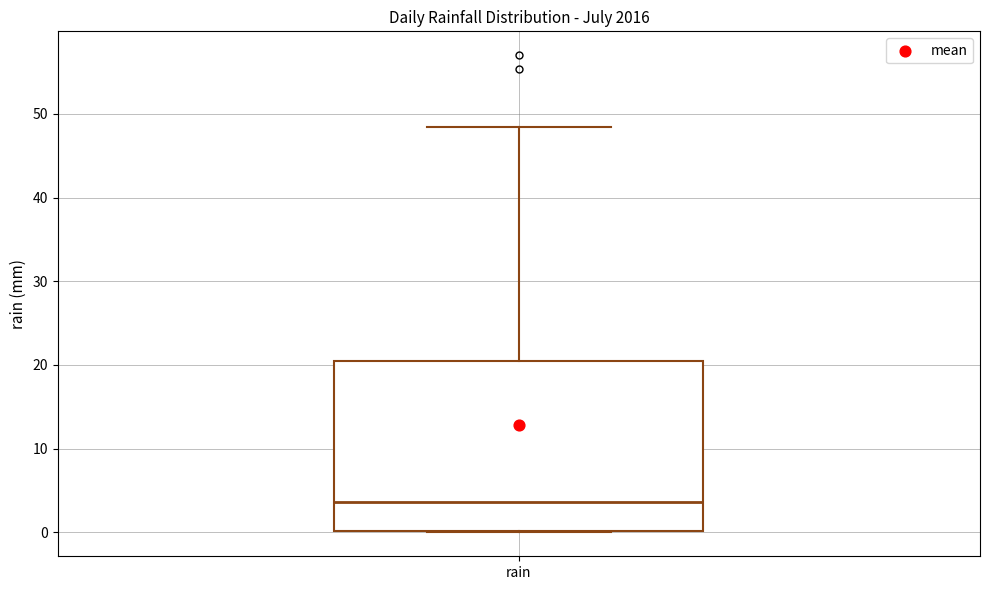

Read this box plot against the y-axis: the position of the median line, the range covered by the box, and the ends of both whiskers. The values are not printed on the chart, so give them approximately, as read against the axis.

median 4, box 0 to 21, whiskers 0 to 48